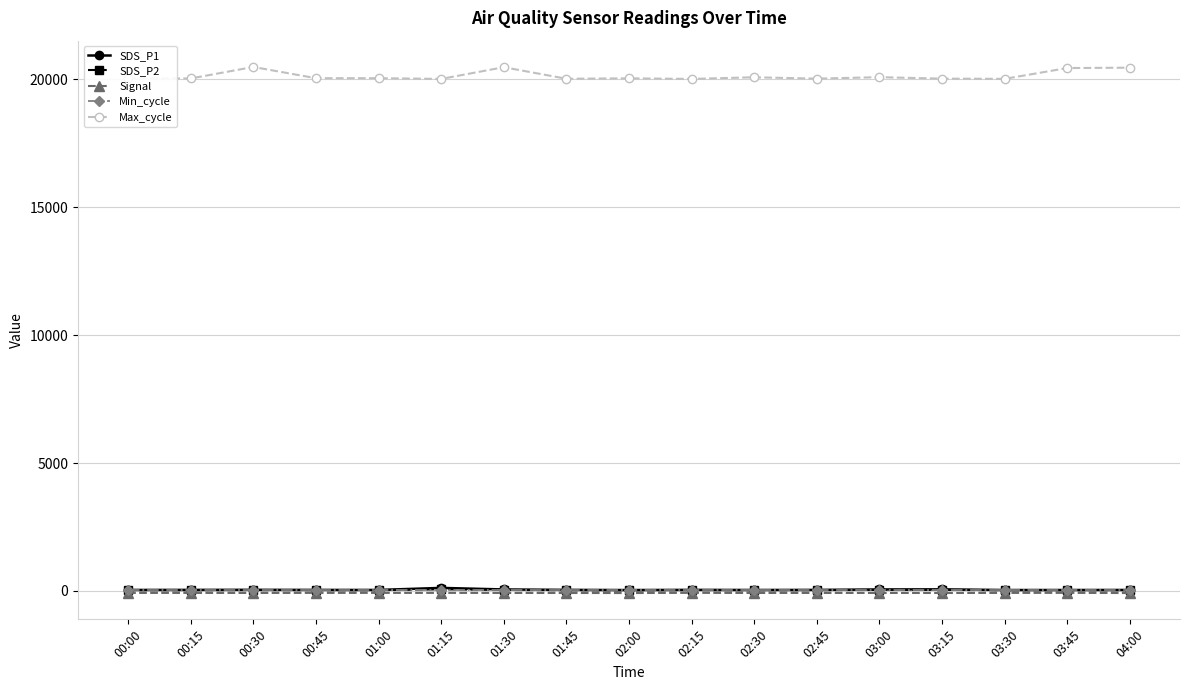

True or false: SDS_P2 and Max_cycle cross at least once.

False